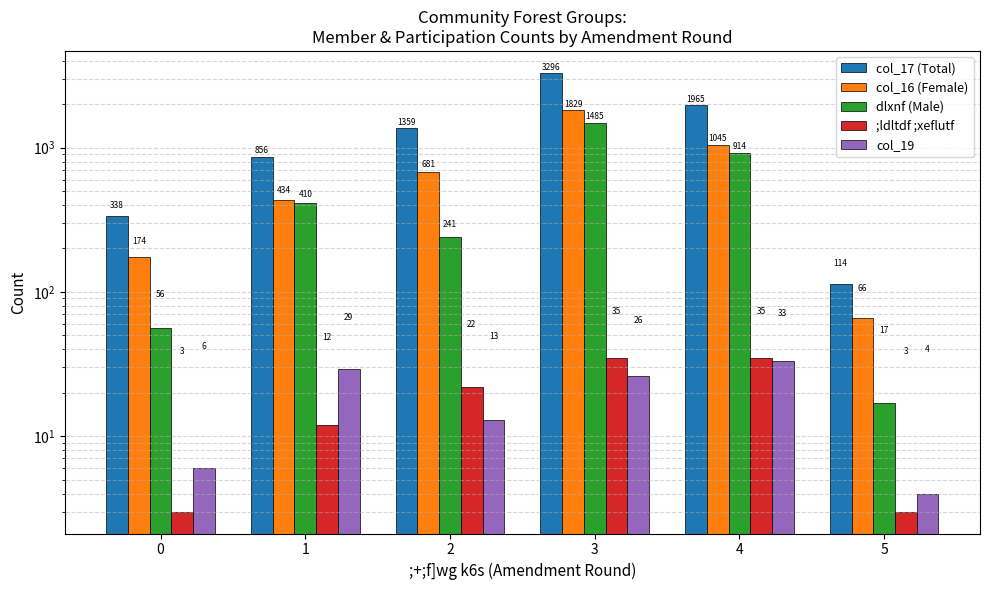

Which series has the largest range (max minus min)?

col_17 (Total)